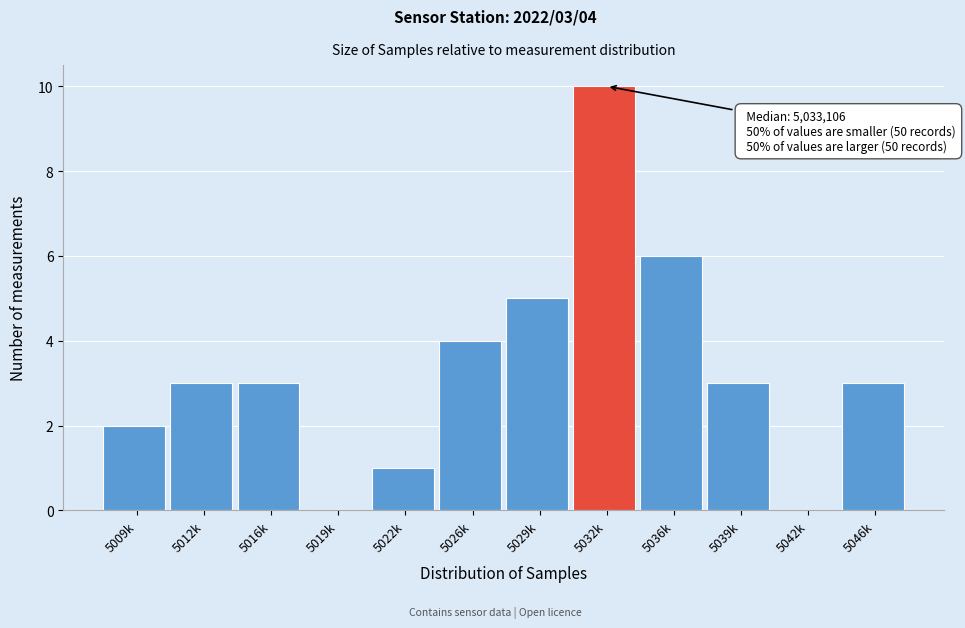

Reading right to left, list all the values displayed in this chart.

5046k=3	5042k=0	5039k=3	5036k=6	5032k=10	5029k=5	5026k=4	5022k=1	5019k=0	5016k=3	5012k=3	5009k=2